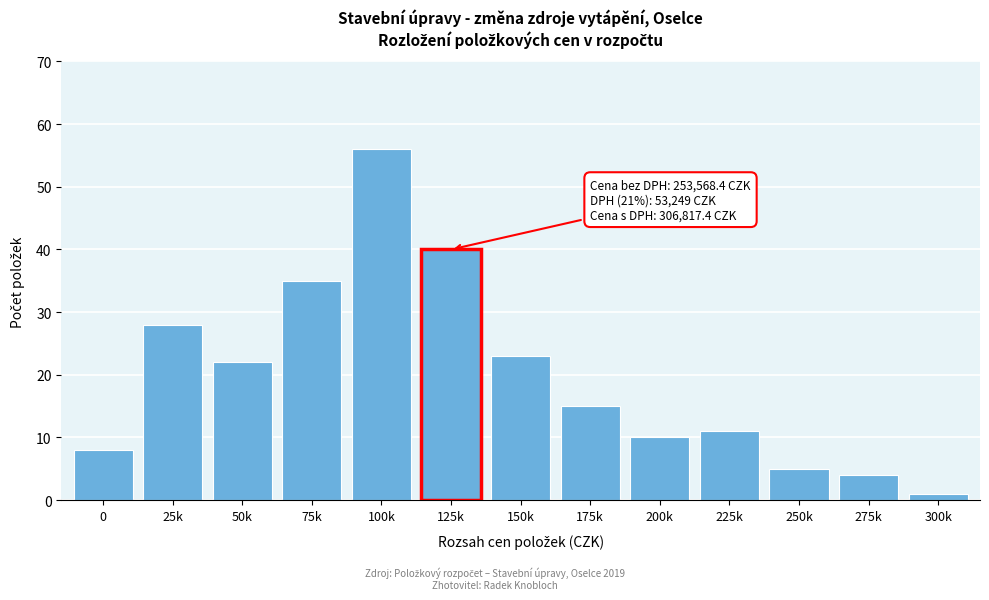

Reading right to left, what are all the values shown in this chart?

300k=1	275k=4	250k=5	225k=11	200k=10	175k=15	150k=23	125k=40	100k=56	75k=35	50k=22	25k=28	0=8